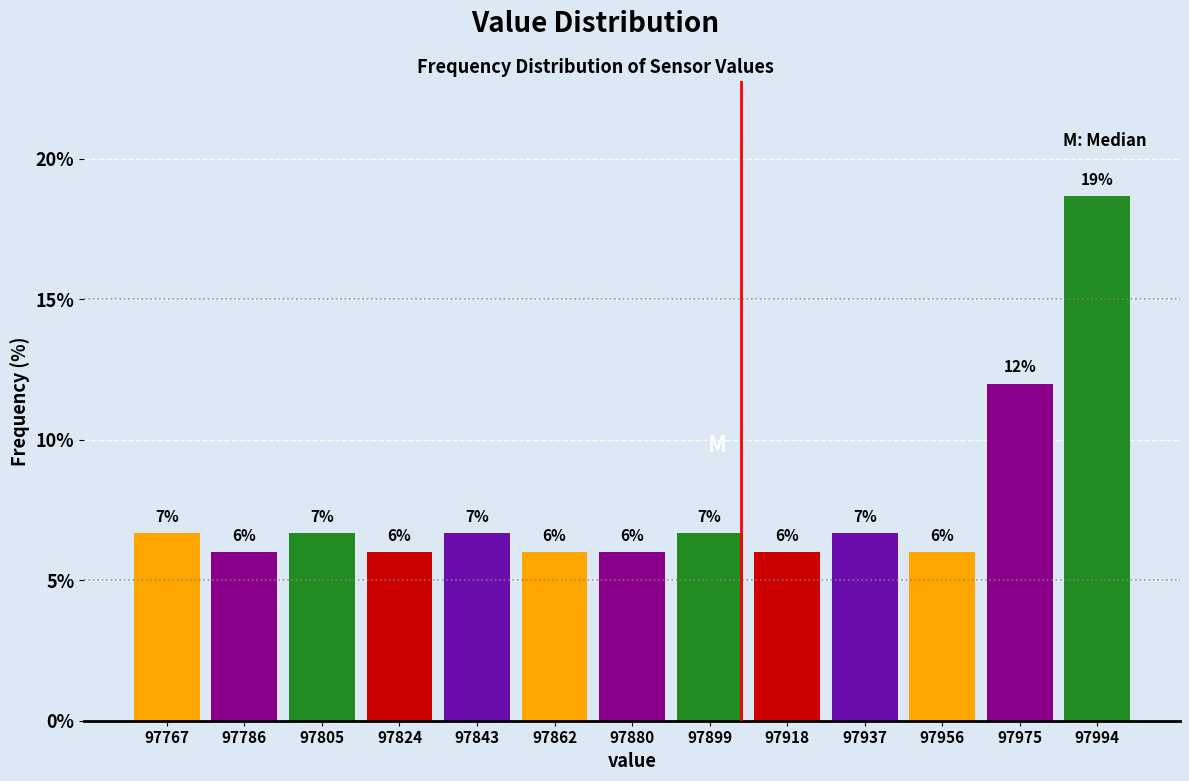

Over which range of the x-axis is the bar tallest?

97984 to 98004